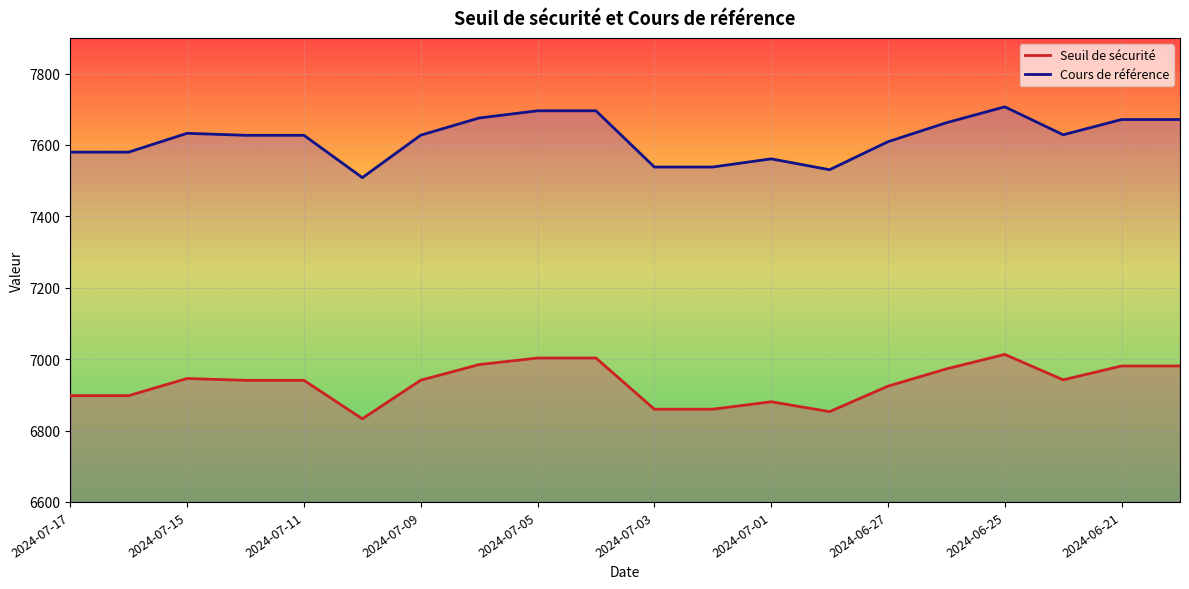

Reading left to right, extract all data points from this chart.

Seuil de sécurité: 6897.8	6897.8	6945.8	6940.7	6940.7	6832.9	6941.0	6984.8	7003.2	7003.2	6859.8	6859.8	6880.6	6853.0	6924.3	6972.7	7013.3	6942.0	6980.9	6980.9
Cours de référence: 7580.0	7580.0	7632.7	7627.1	7627.1	7508.7	7627.4	7675.6	7695.8	7695.8	7538.3	7538.3	7561.1	7530.7	7609.1	7662.3	7706.9	7628.6	7671.3	7671.3